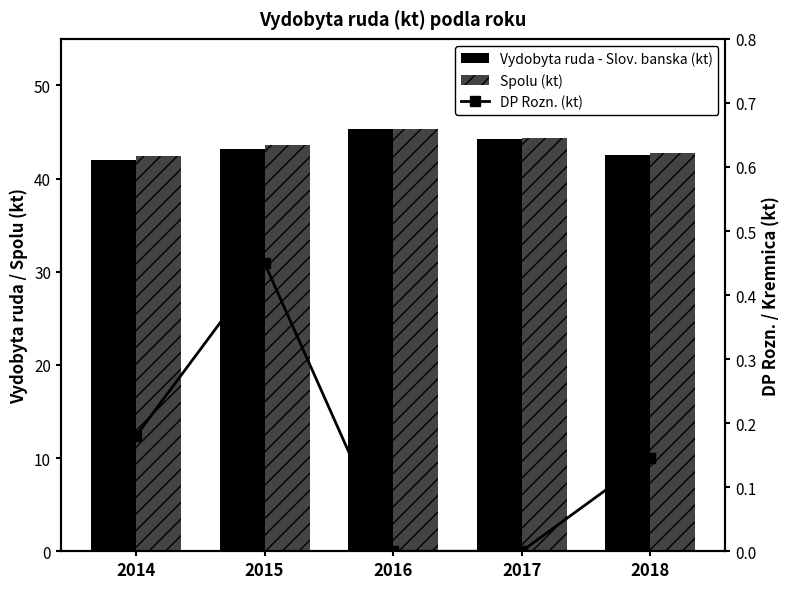

Where does the Spolu (kt) series first go above 43?

2015